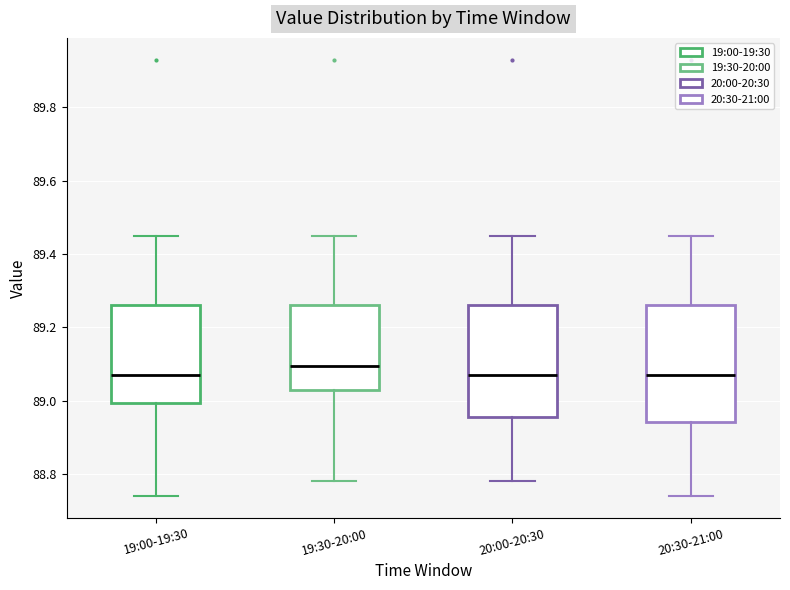

Which box has the highest median line?

19:30-20:00